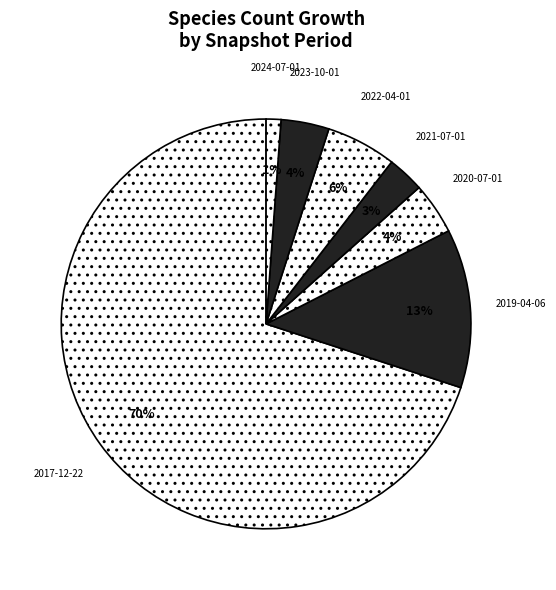

How many segments does this pie chart have?

7